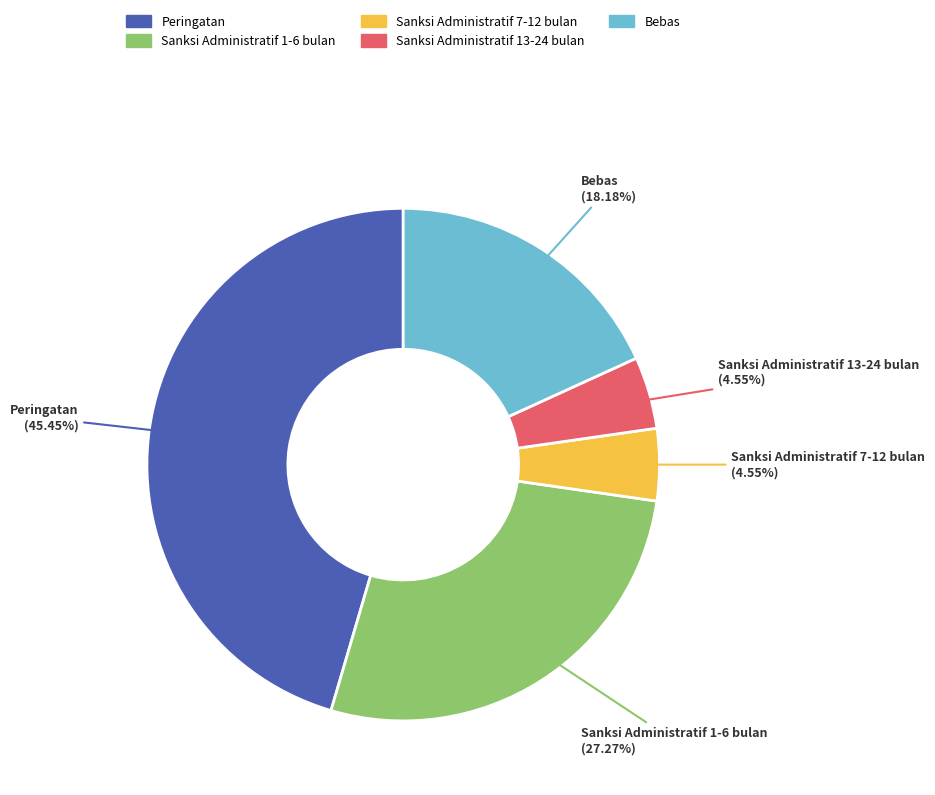

What percentage do Sanksi Administratif 1-6 bulan and Sanksi Administratif 7-12 bulan together represent?

31.8%